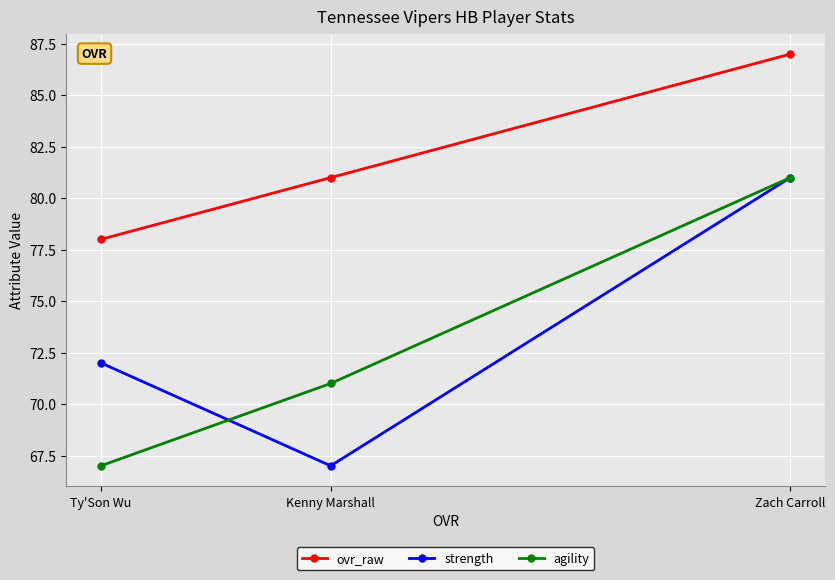

Which series has the largest total across all categories?

ovr_raw